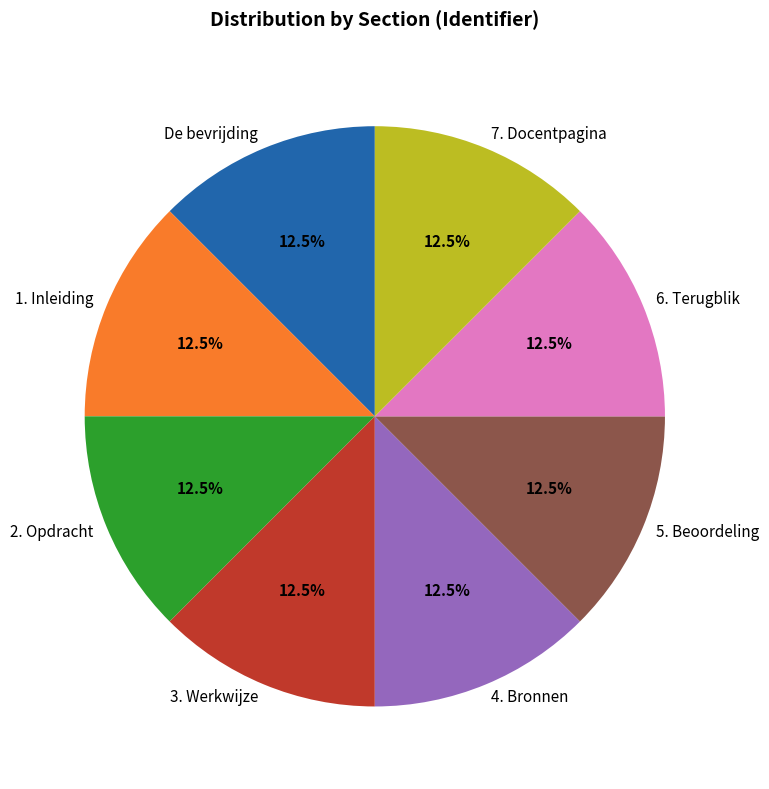

Do 2. Opdracht and De bevrijding together represent more than half of the pie?

No